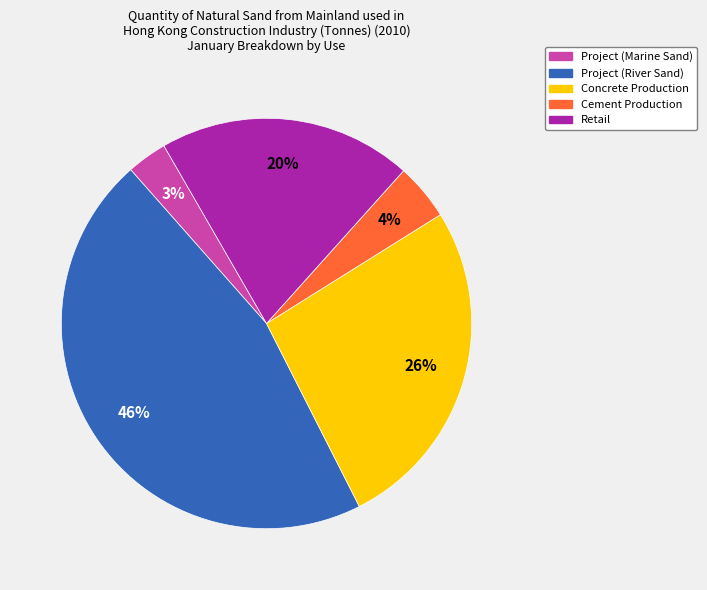

Rank the categories by value from lowest to highest.

Project (Marine Sand), Cement Production, Retail, Concrete Production, Project (River Sand)